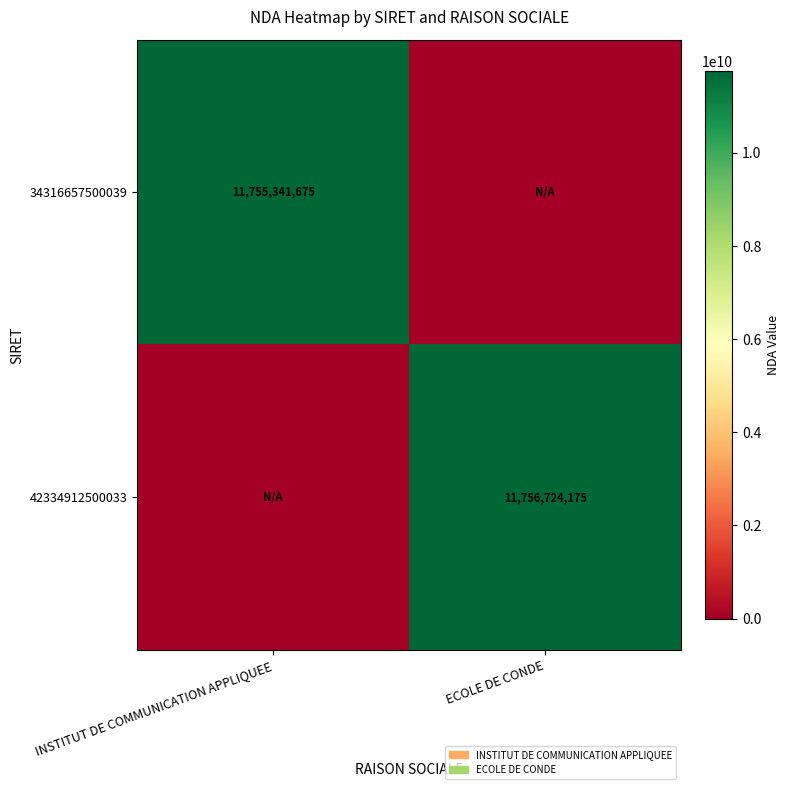

The 34316657500039 series shows 11755341675 at INSTITUT DE COMMUNICATION APPLIQUEE. True or false?

True